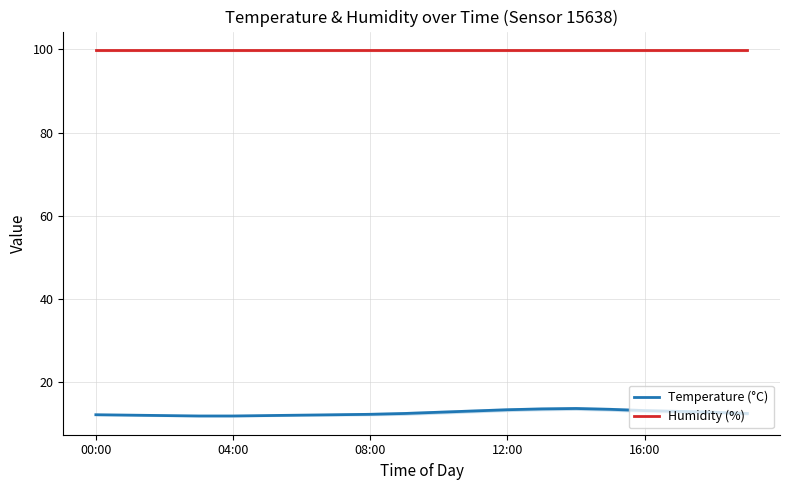

How many categories are shown in the chart?

20